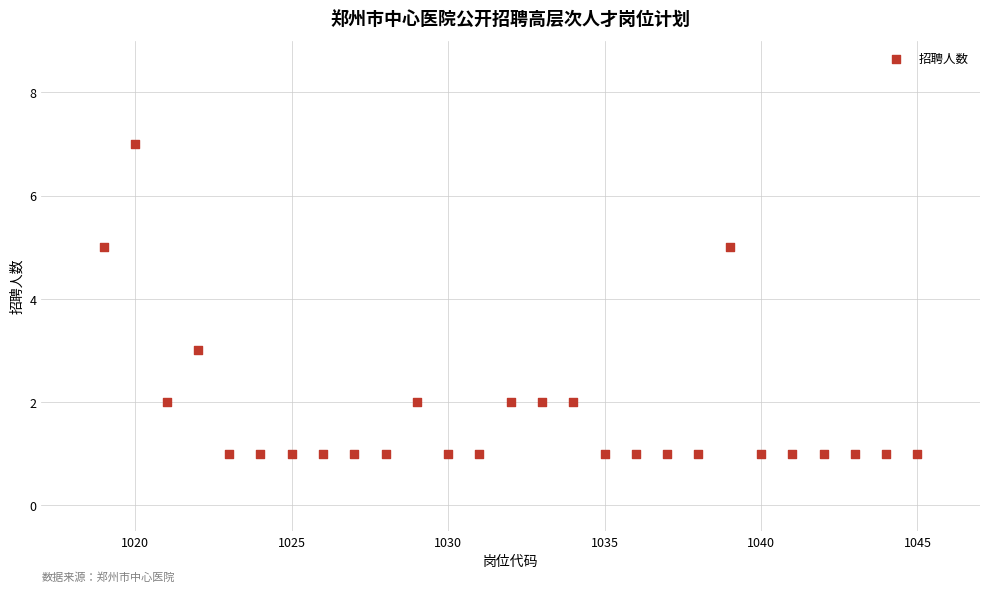

What is the range of X values (max minus min)?

26